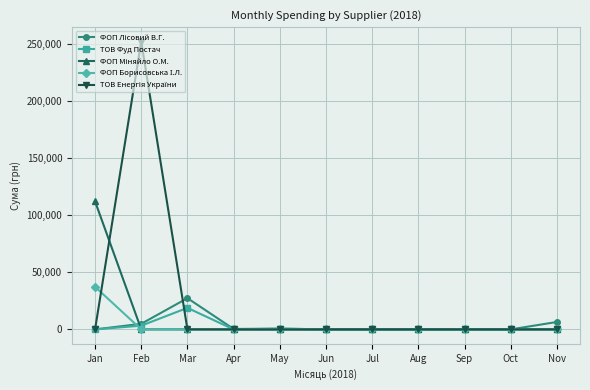

How many data points does each series have?

11